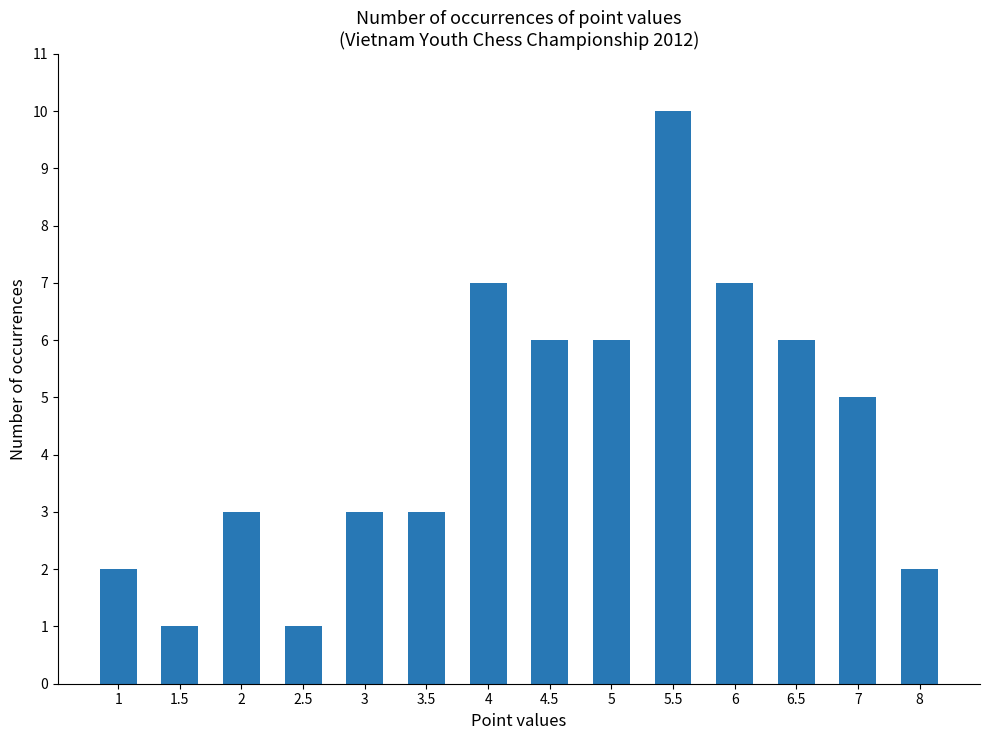

What is the greatest value displayed?

10